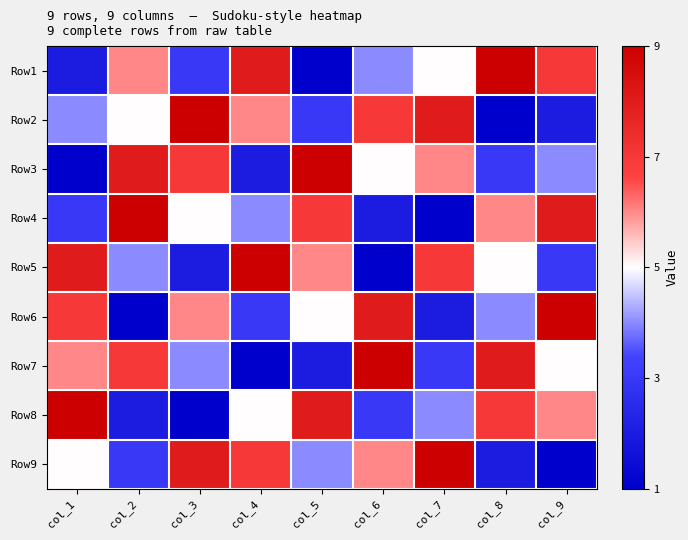

What is the difference between the highest and lowest values at col_8?

8